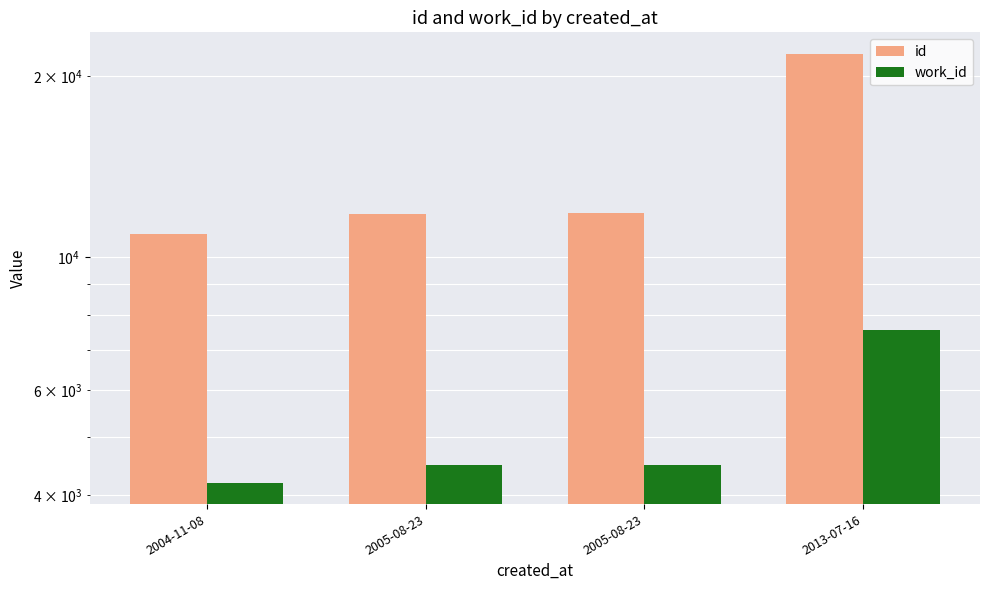

At which label does id reach its minimum?

2004-11-08